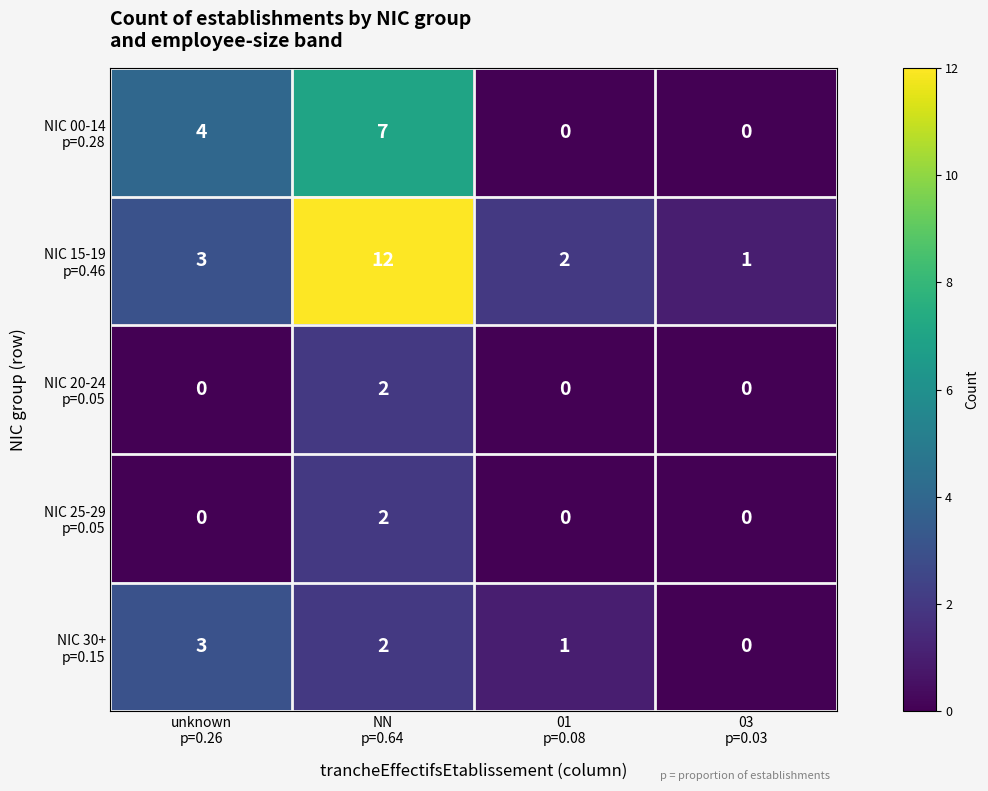

What is the total value across all series at unknown
p=0.26?

10